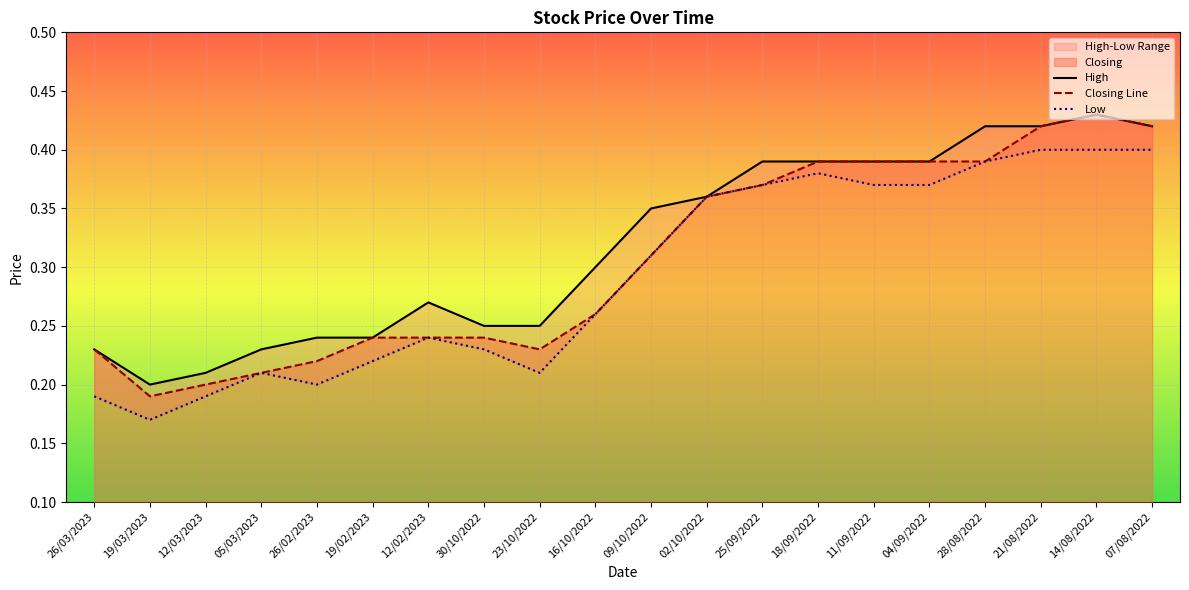

Which category has the highest value in the Closing Line series?

14/08/2022